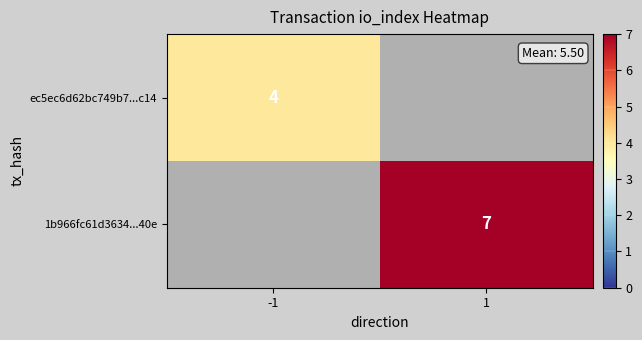

Which has a higher value, -1 or 1?

1